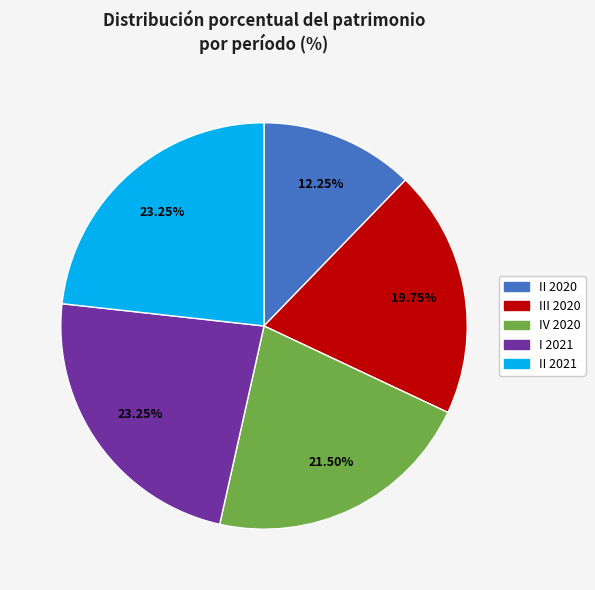

Does any single category account for the majority?

No